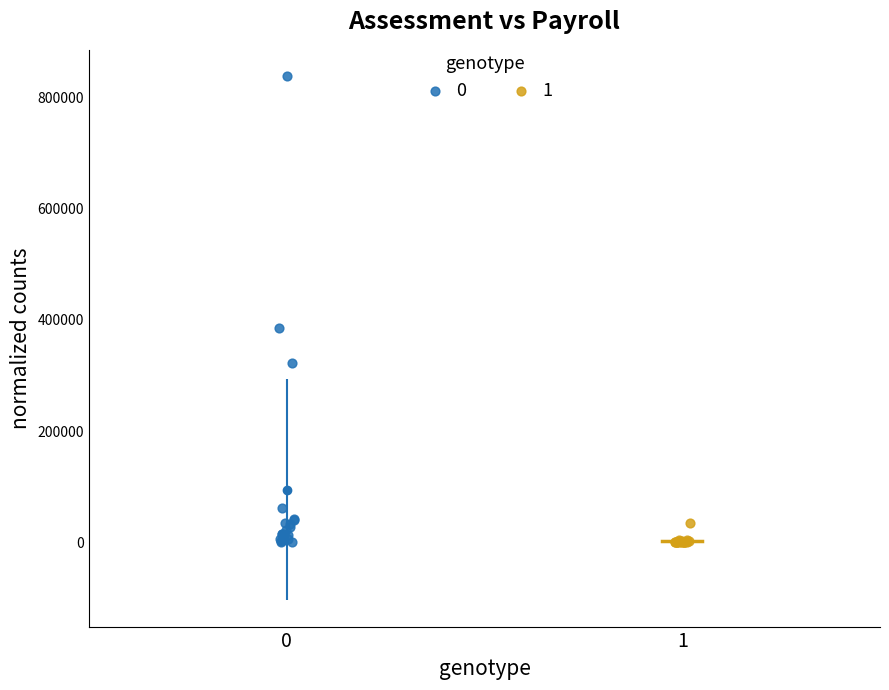

Which series has the widest spread of Y values?

0